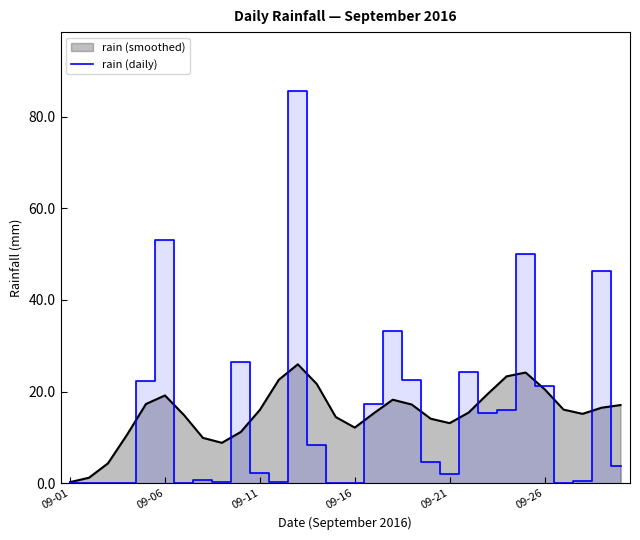

What is the difference between the maximum and minimum values?

85.6